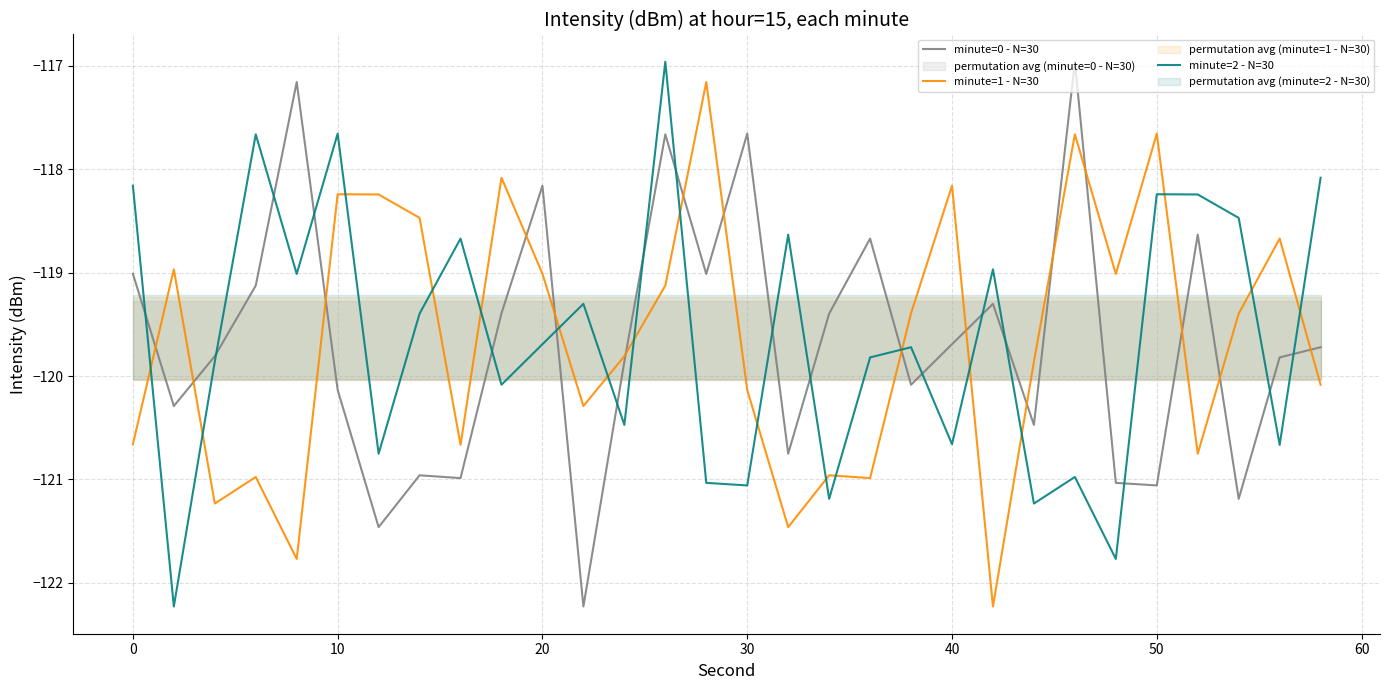

How many interior local valleys does the minute=1 - N=30 series have?

9